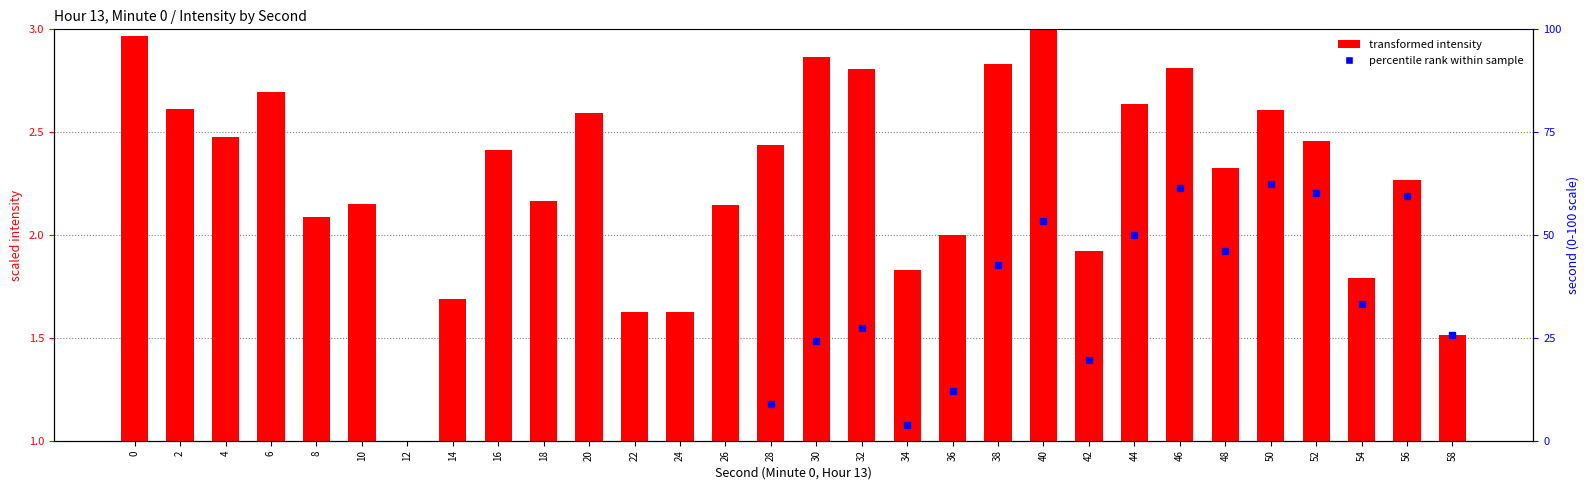

How many values are below 2?

8